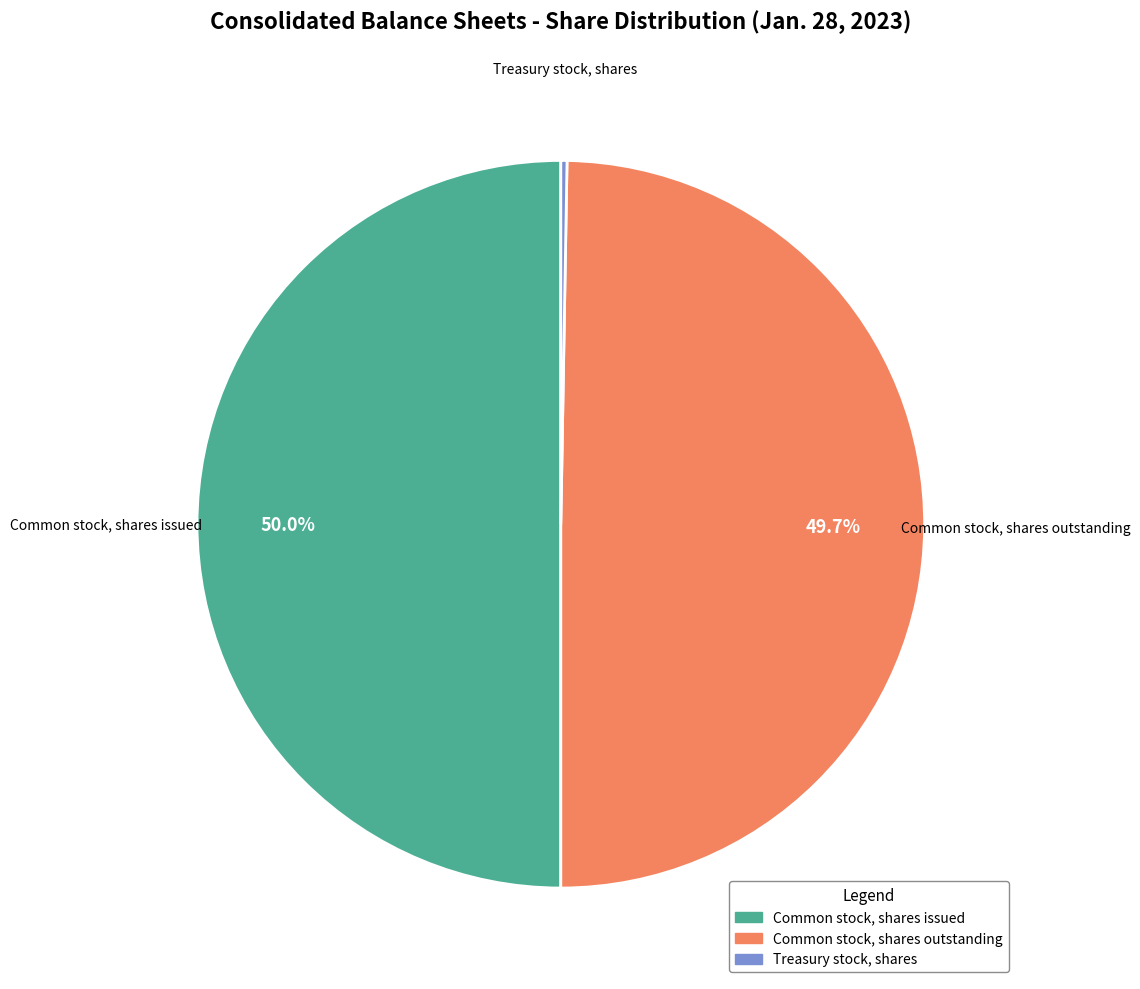

How much of the chart is everything except Common stock, shares issued?

50.0%